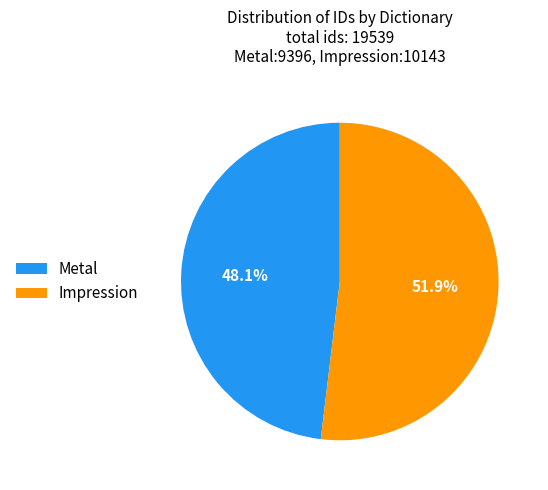

Is Metal the majority of the pie?

No